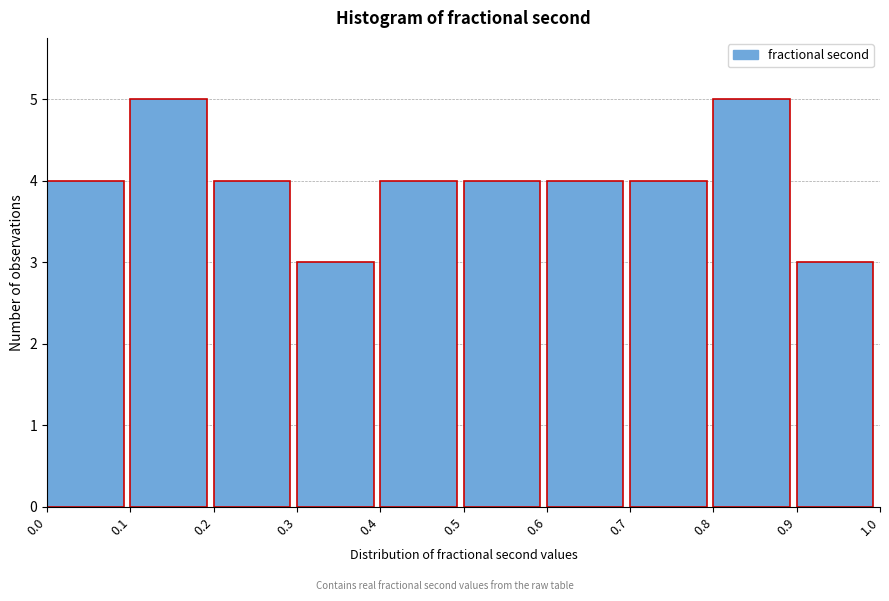

Reading left to right, list every bar in this chart as the range it spans on the x-axis followed by its height. The values are not printed on the chart, so give them approximately, as read against the axis.

0.0 to 0.1: 4
0.1 to 0.2: 5
0.2 to 0.3: 4
0.3 to 0.4: 3
0.4 to 0.5: 4
0.5 to 0.6: 4
0.6 to 0.7: 4
0.7 to 0.8: 4
0.8 to 0.9: 5
0.9 to 1.0: 3